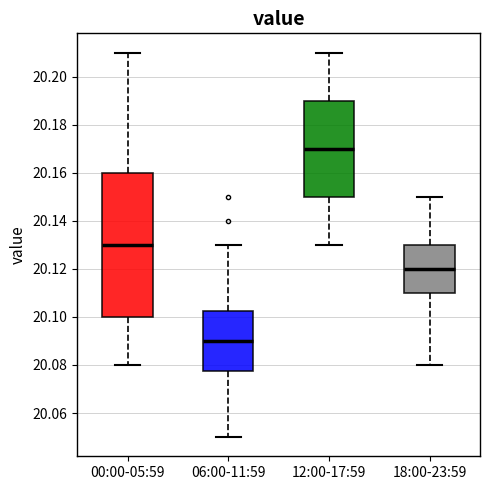

Where is the lower edge of the box for 06:00-11:59 on the y-axis? The values are not printed on the chart, so give them approximately, as read against the axis.

20.078